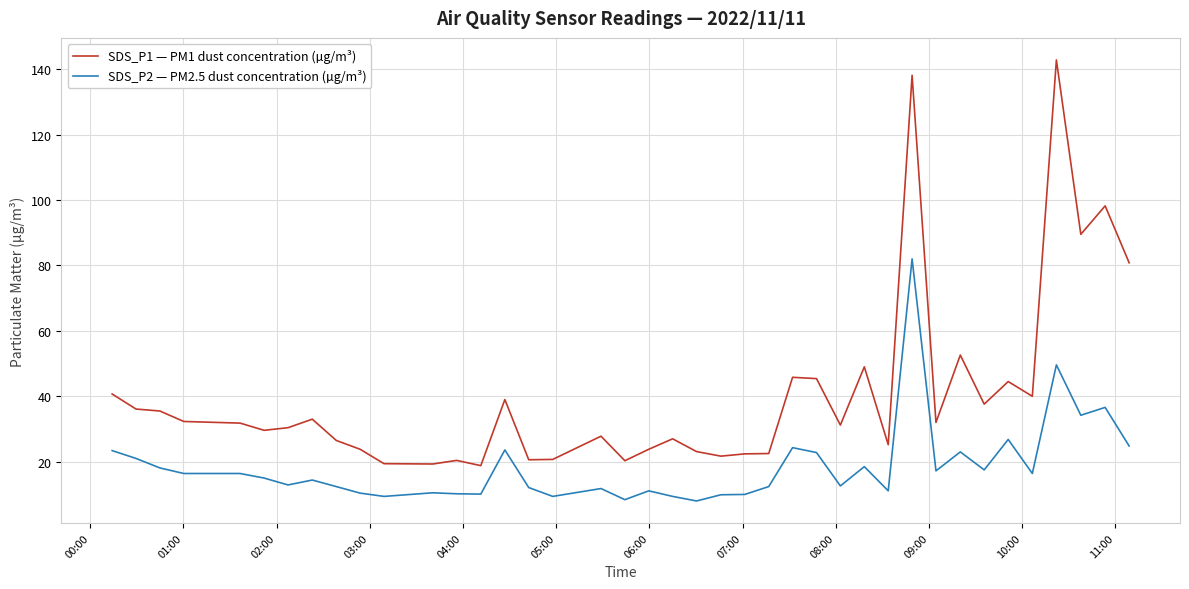

Which series has the widest spread of values?

SDS_P1 — PM1 dust concentration (µg/m³)